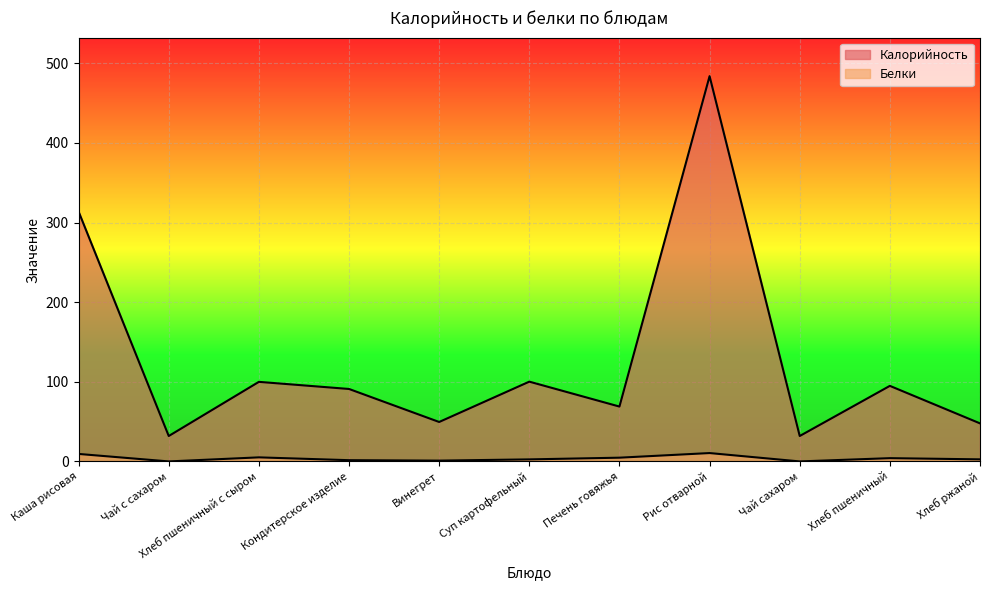

True or false: Белки has more than 2 points higher than both neighbors.

True